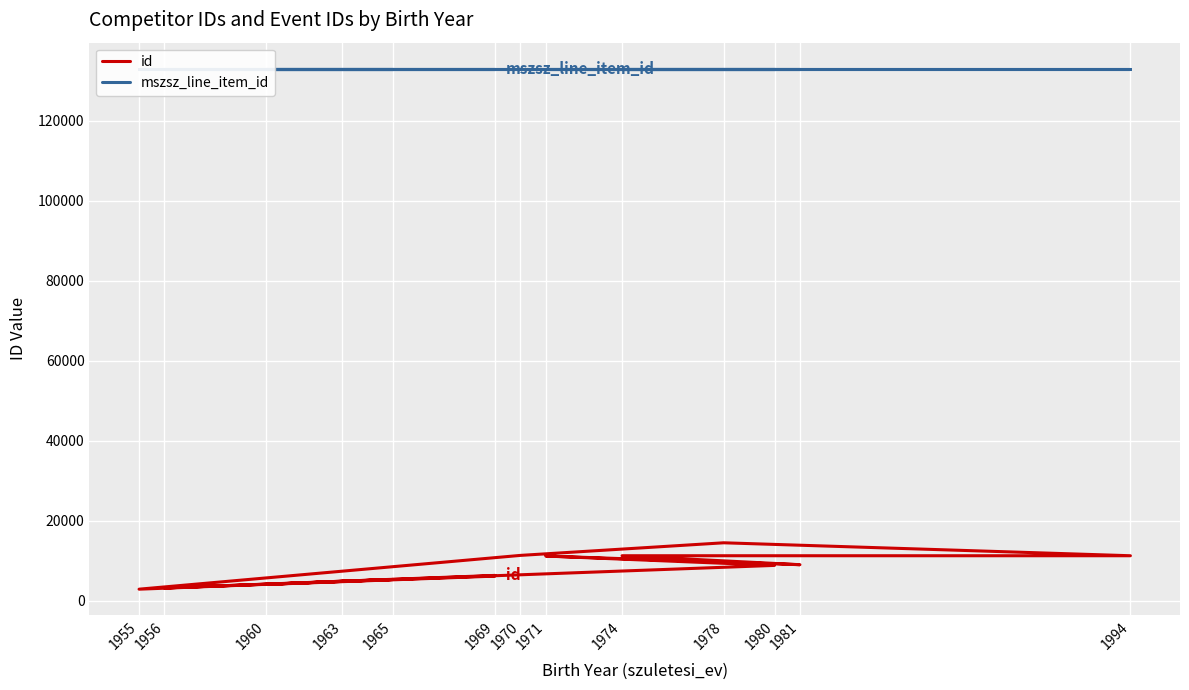

The value of id at 1981 is 2200. True or false?

False